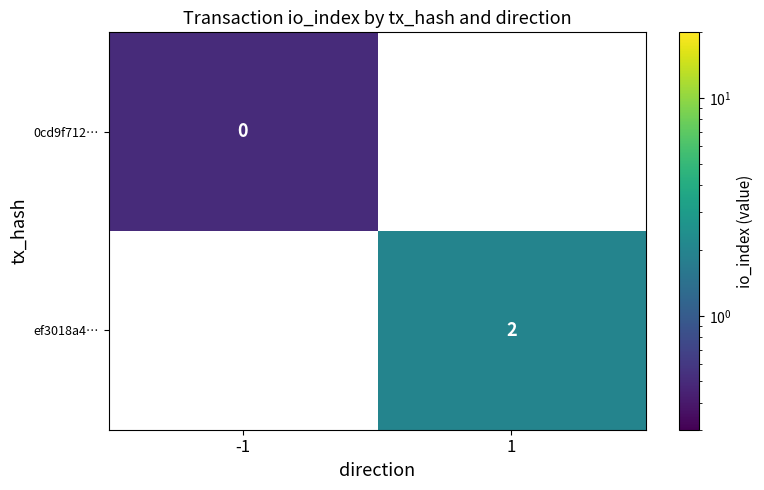

Which label corresponds to the smallest value in the chart?

-1